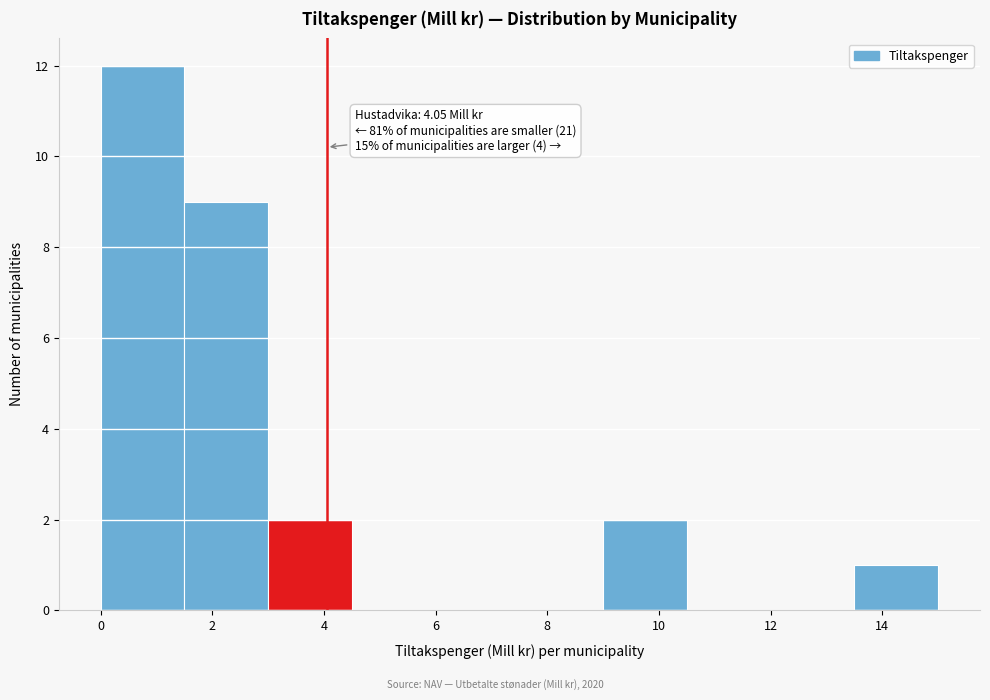

Which range on the x-axis has the tallest bar?

0.0 to 1.5